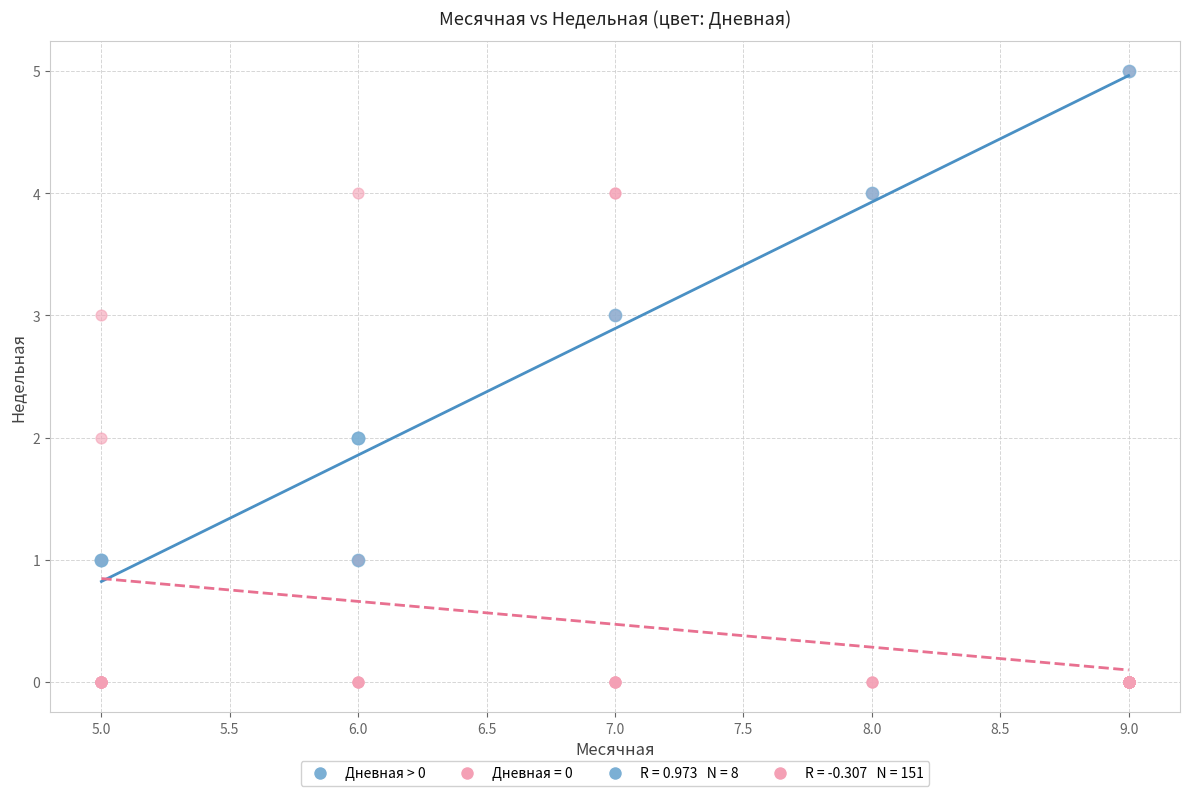

Which series has the widest spread of Y values?

Дневная = 0